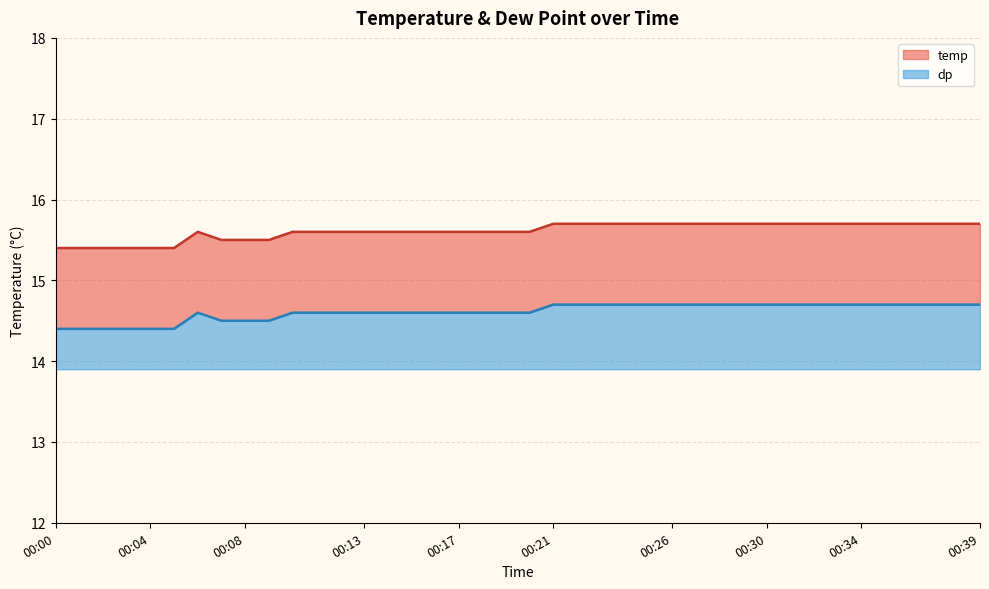

What is the average value of the dp series?

0.7